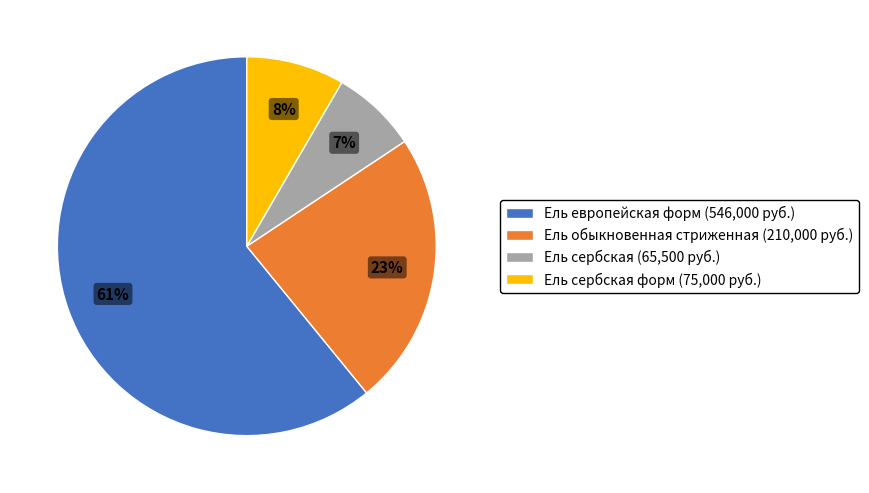

Is it true that Ель сербская (65,500 руб.) is 21% of the pie?

False